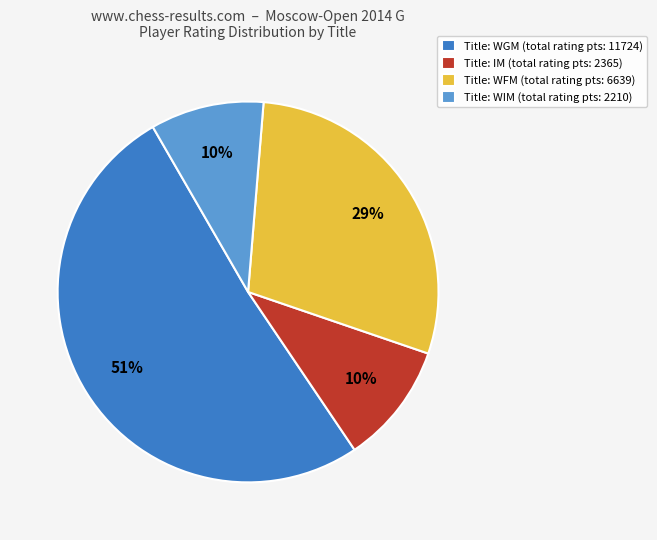

Which category has the biggest portion of the pie?

Title: WGM (total rating pts: 11724)